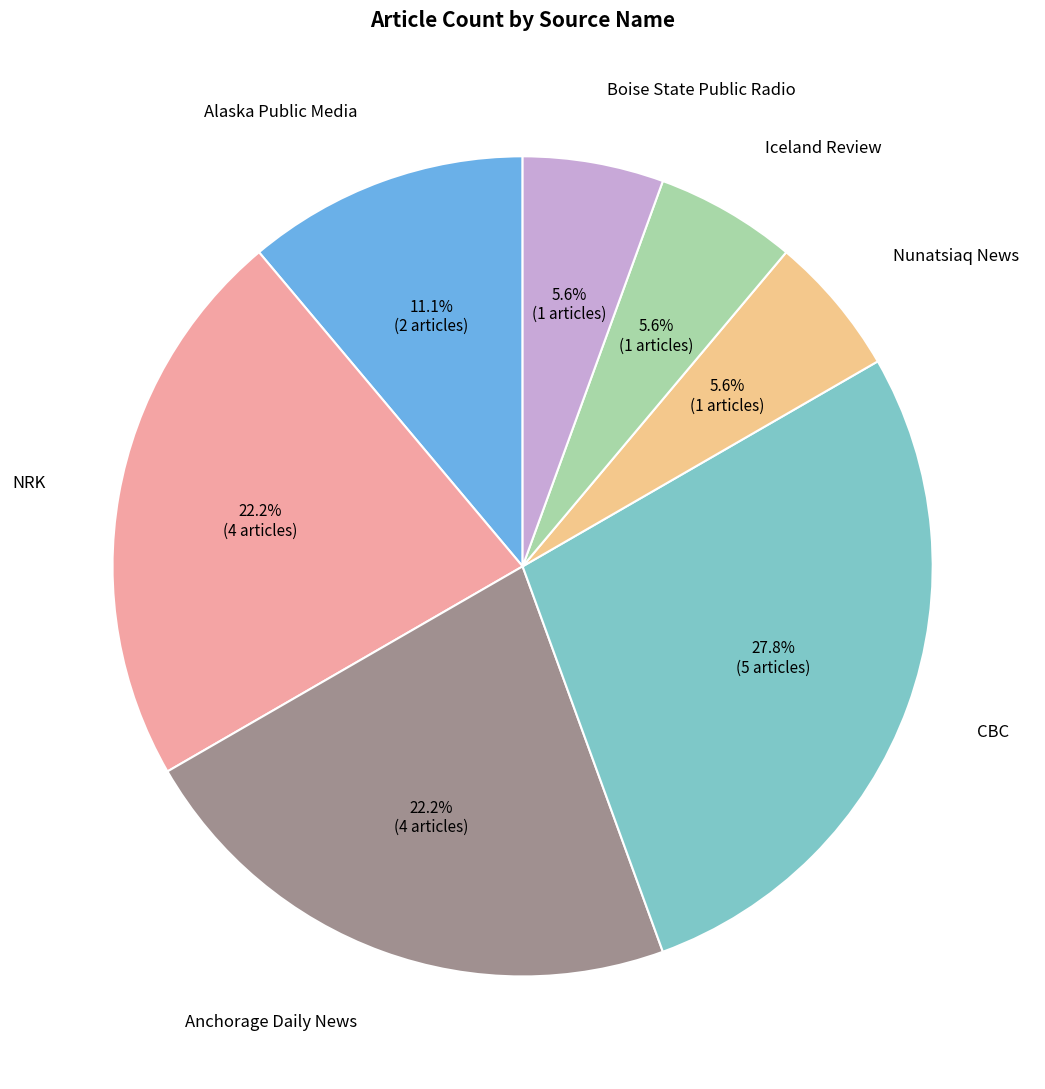

To the nearest percent, what is the difference between the largest and smallest slice percentages?

22%